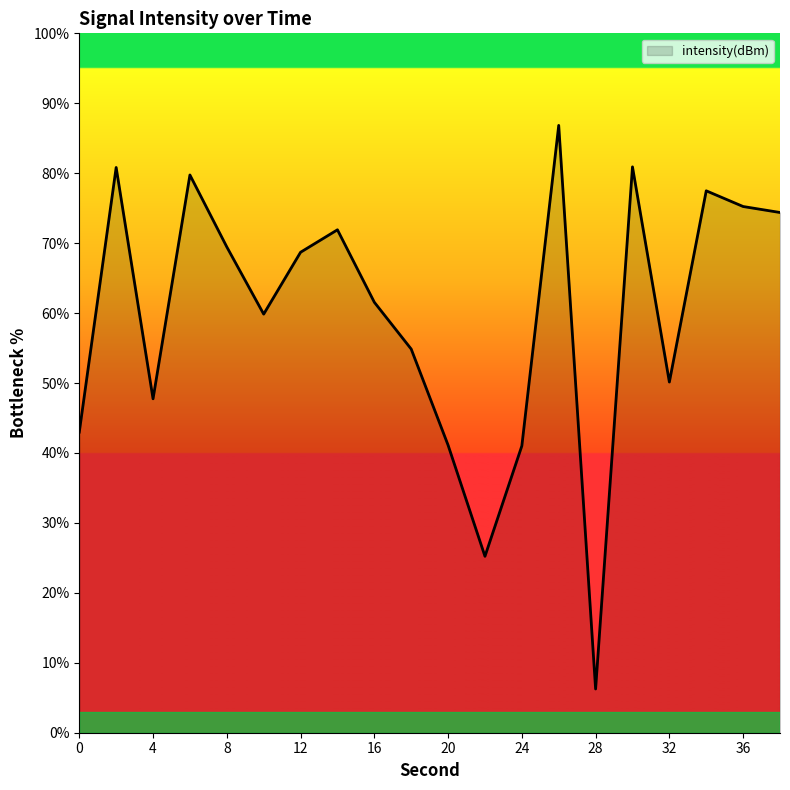

How many series are shown in this chart?

1